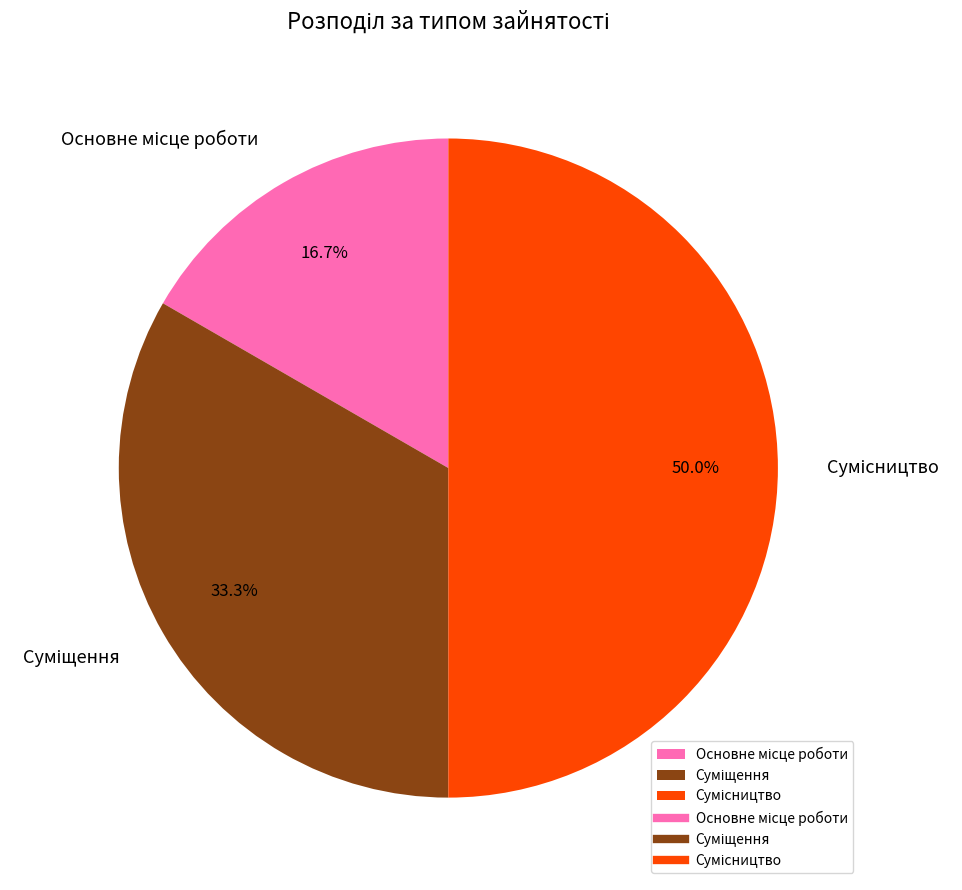

Which slice is the smallest?

Основне місце роботи